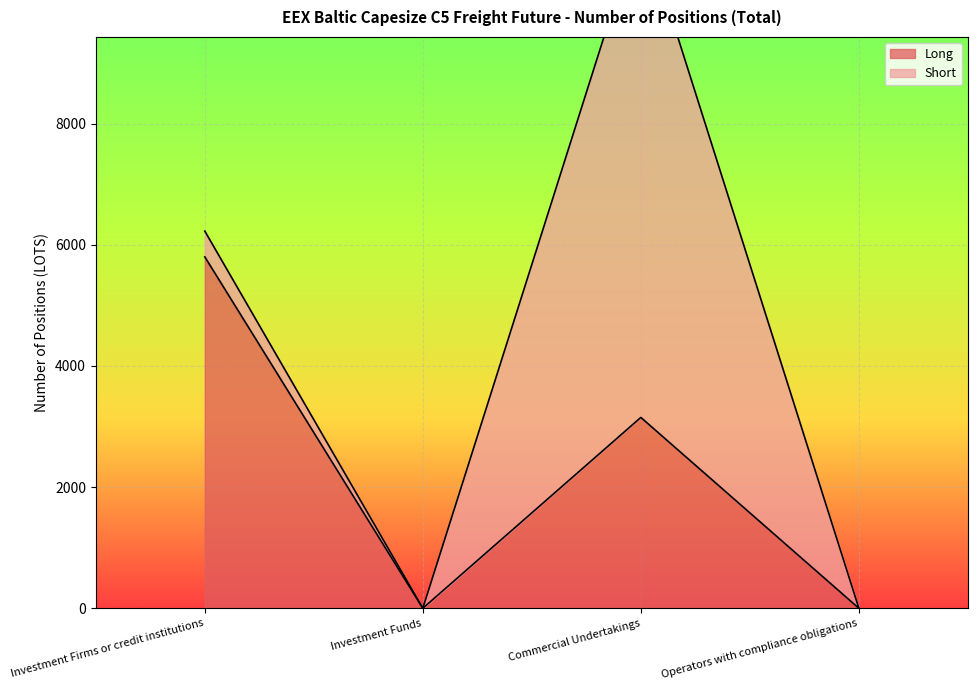

What is the difference between the second highest and minimum values?

3150